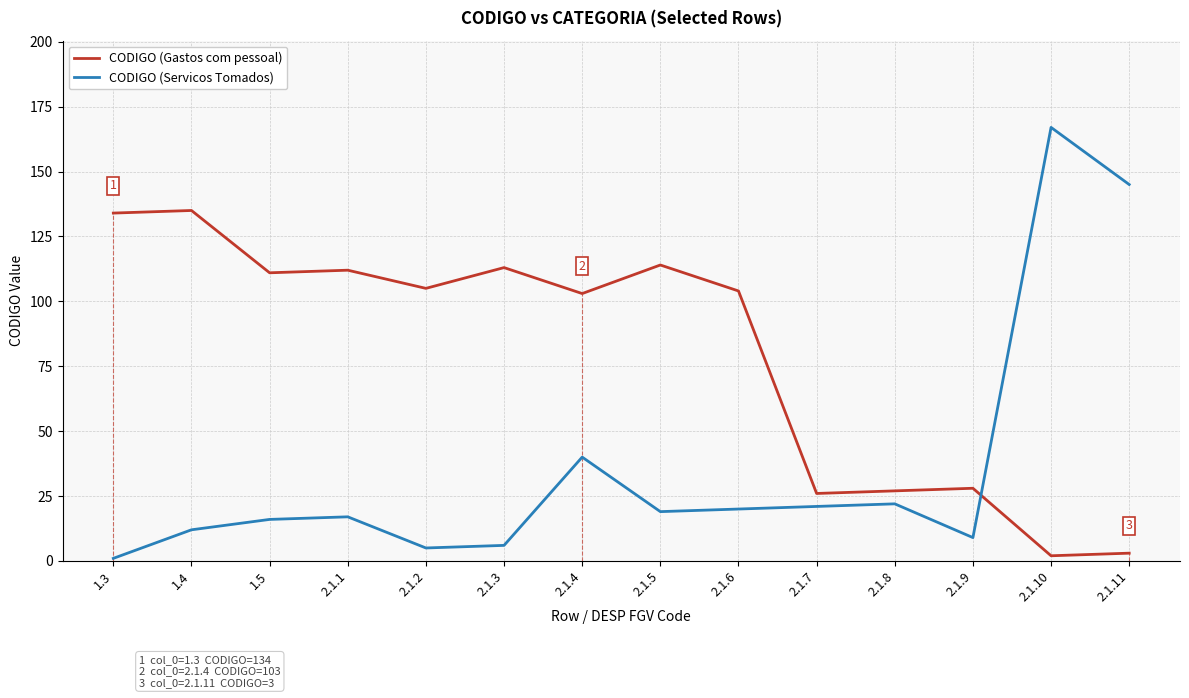

Which label corresponds to the largest value in the chart?

2.1.10